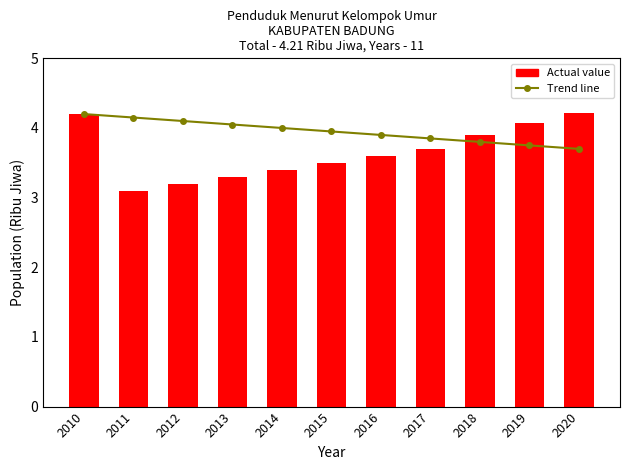

Reading left to right, transcribe all the data shown in this chart.

Trend line: 2010=4.2	2011=4.2	2012=4.1	2013=4.0	2014=4.0	2015=4.0	2016=3.9	2017=3.9	2018=3.8	2019=3.8	2020=3.7
Actual value: 2010=4.2	2011=3.1	2012=3.2	2013=3.3	2014=3.4	2015=3.5	2016=3.6	2017=3.7	2018=3.9	2019=4.1	2020=4.2